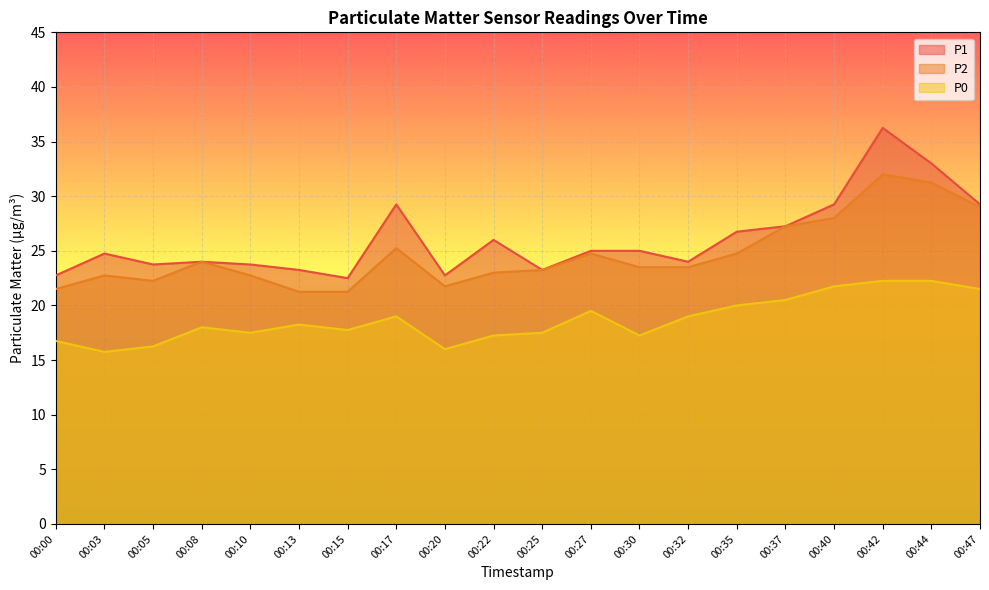

Rank the series by their maximum value, from lowest to highest.

P0, P2, P1